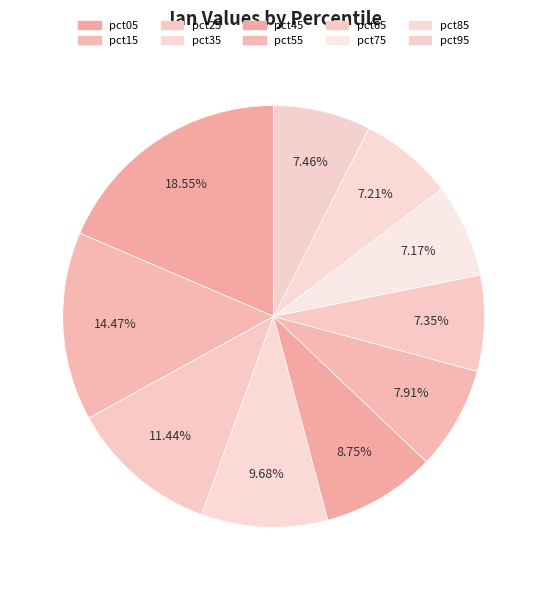

Rank the categories by value from highest to lowest.

pct05, pct15, pct25, pct35, pct45, pct55, pct95, pct65, pct85, pct75